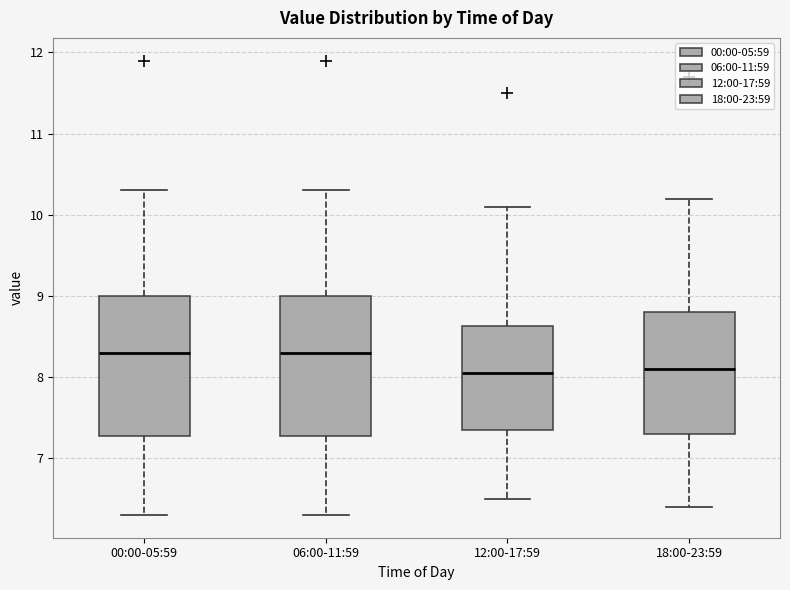

Where does the lower whisker of the box for 00:00-05:59 end on the y-axis? The values are not printed on the chart, so give them approximately, as read against the axis.

6.3